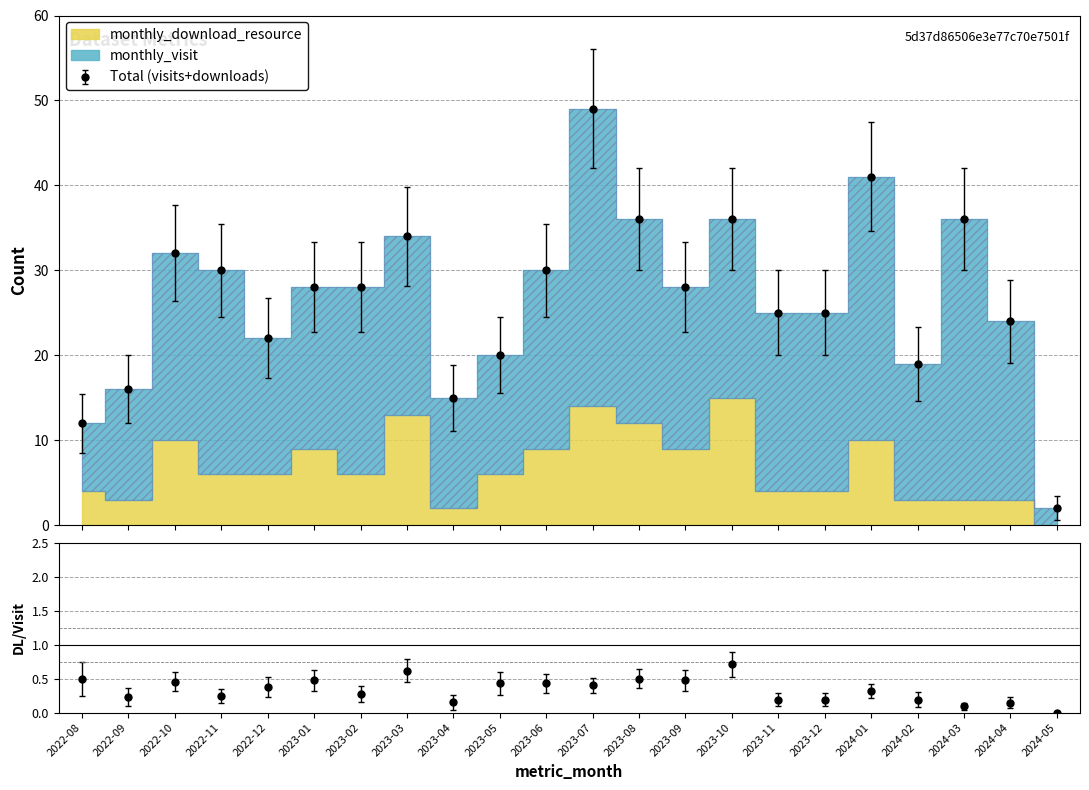

Count the number of categories in the chart.

22